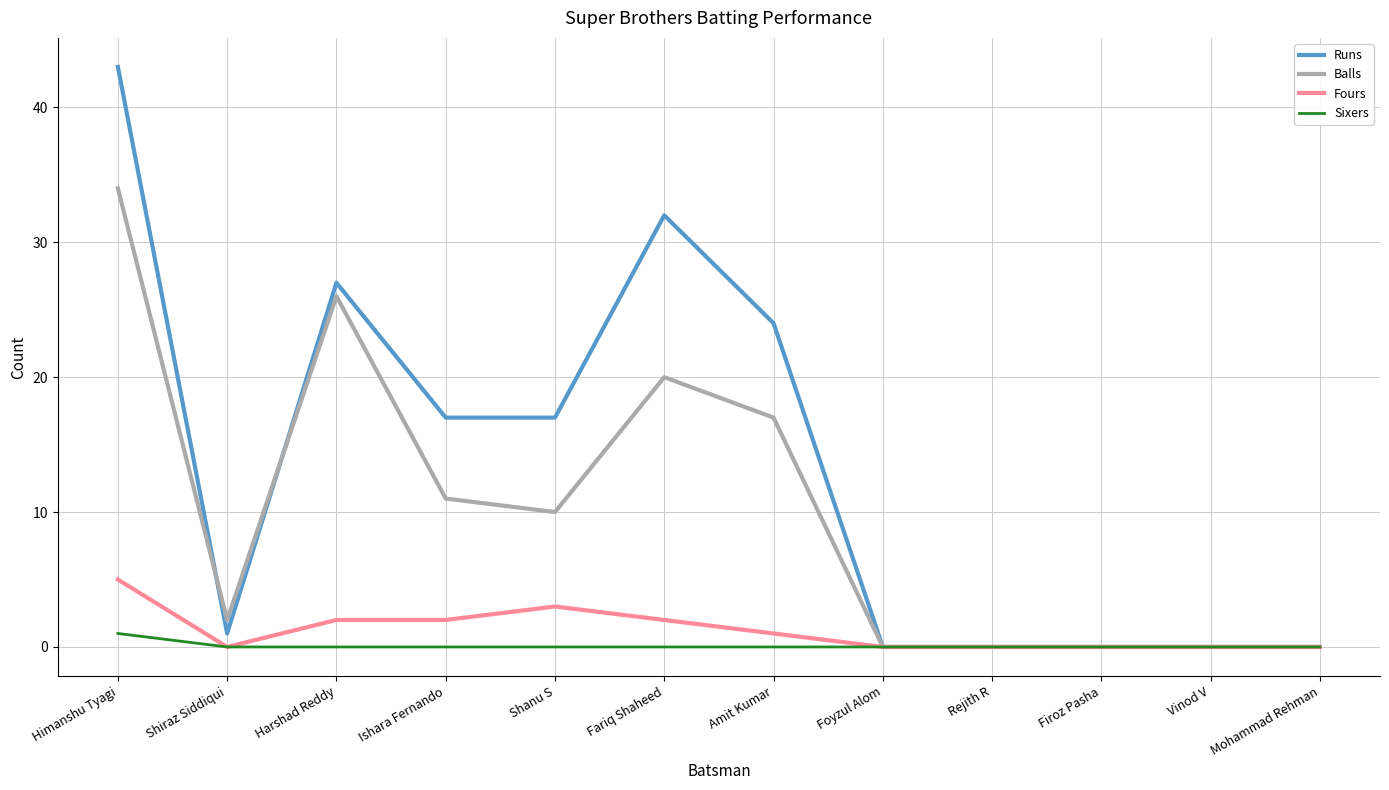

How many lines are shown in the chart?

4